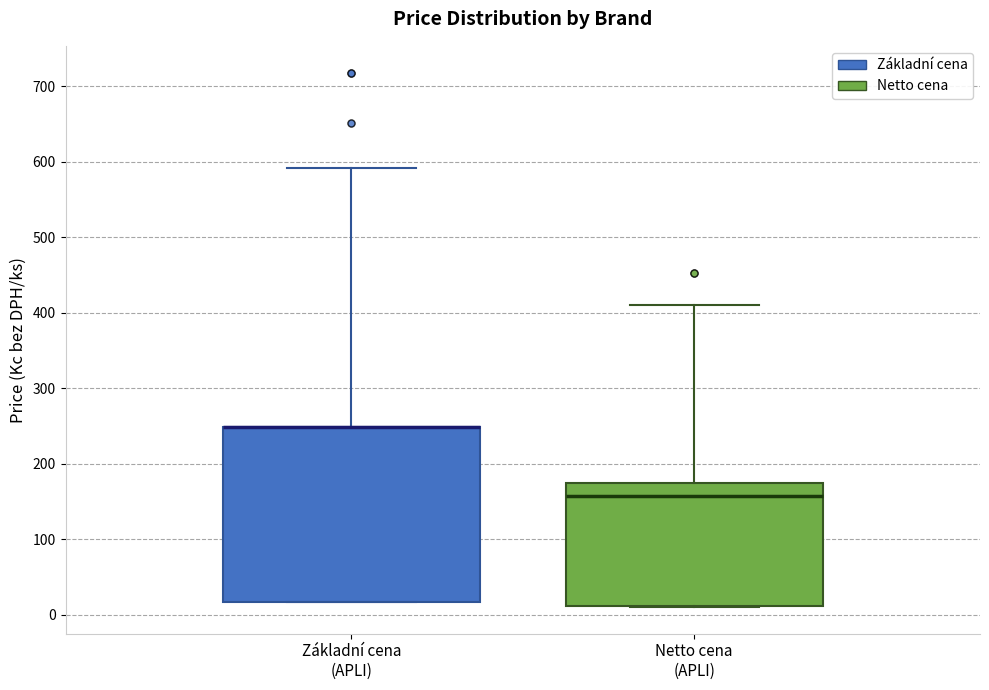

Reading left to right, read every box against the y-axis: the position of its median line, the range the box covers, and the ends of its whiskers. The values are not printed on the chart, so give them approximately, as read against the axis.

Základní cena (APLI): median 250 (drawn on the box's upper edge), box 20 to 250, whiskers 20 to 590
Netto cena (APLI): median 160, box 10 to 170, whiskers 10 to 410